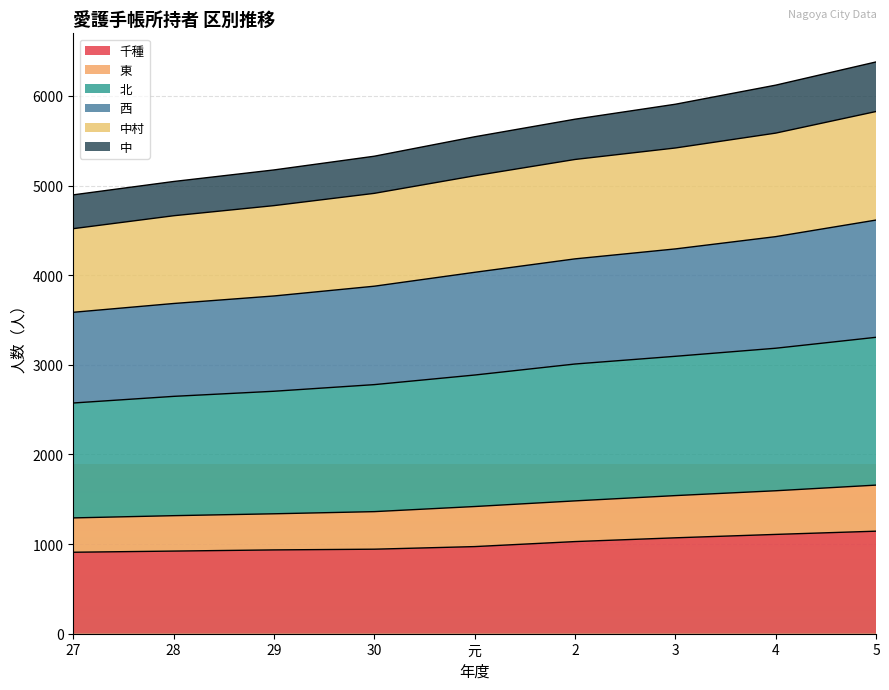

The value of 千種 at 4 is 1822. True or false?

False